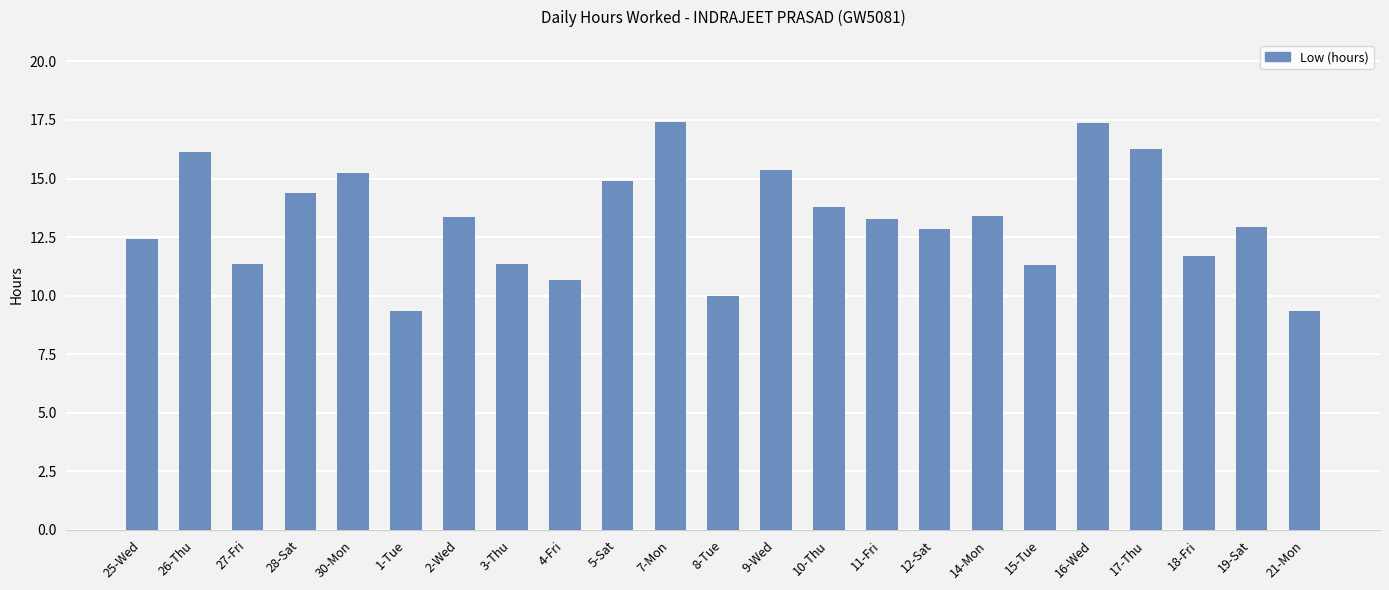

What is the ratio of the value at 10-Thu to the value at 25-Wed?

1.1